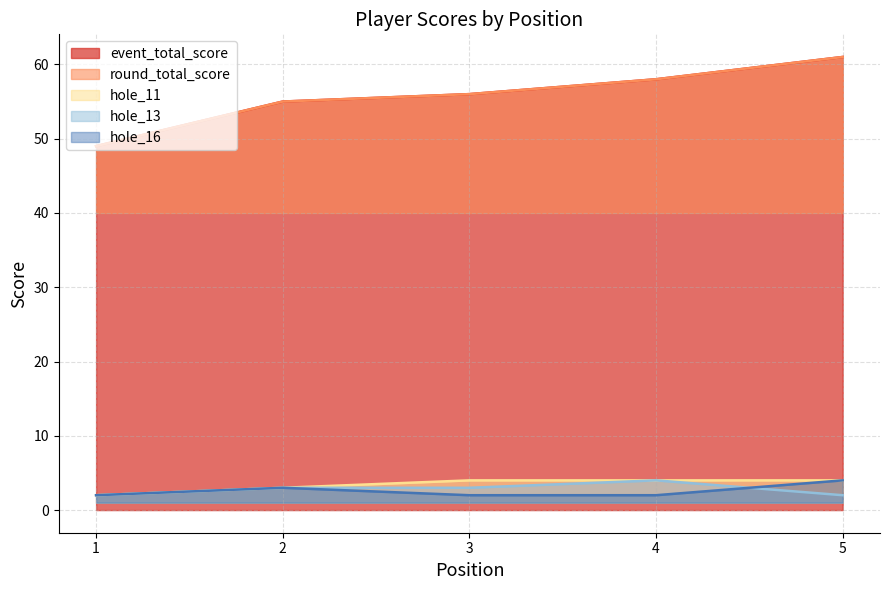

True or false: event_total_score and hole_13 intersect in this chart.

False